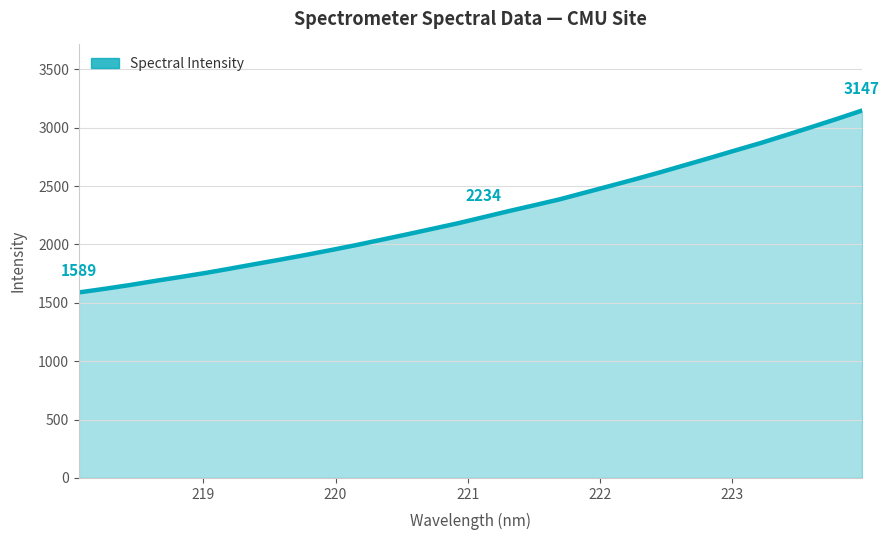

What is the smallest value displayed?

1589.2